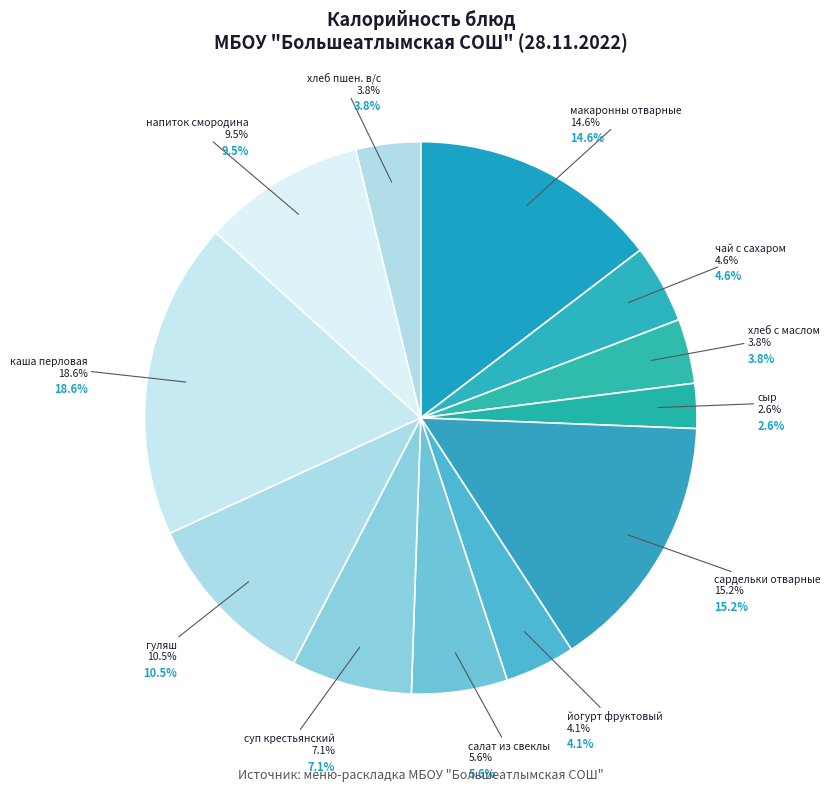

How many slices are in this pie chart?

12